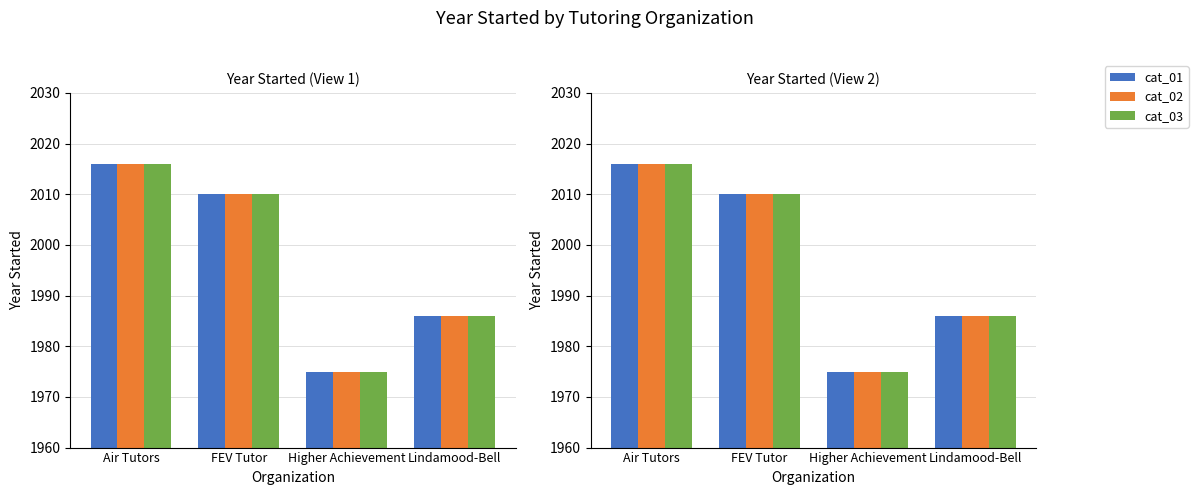

Which category has the lowest value in the cat_03 series?

Higher Achievement